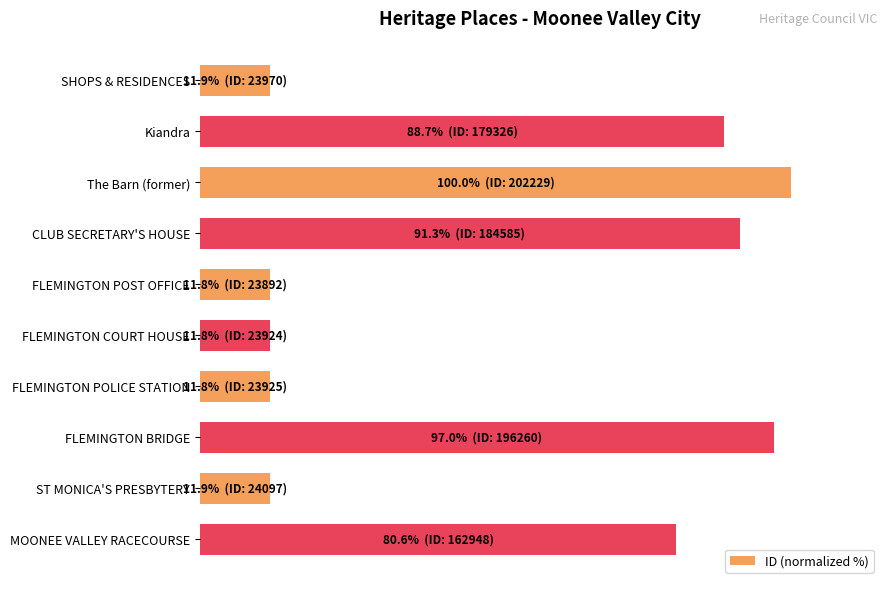

Are the bars horizontal?

Yes